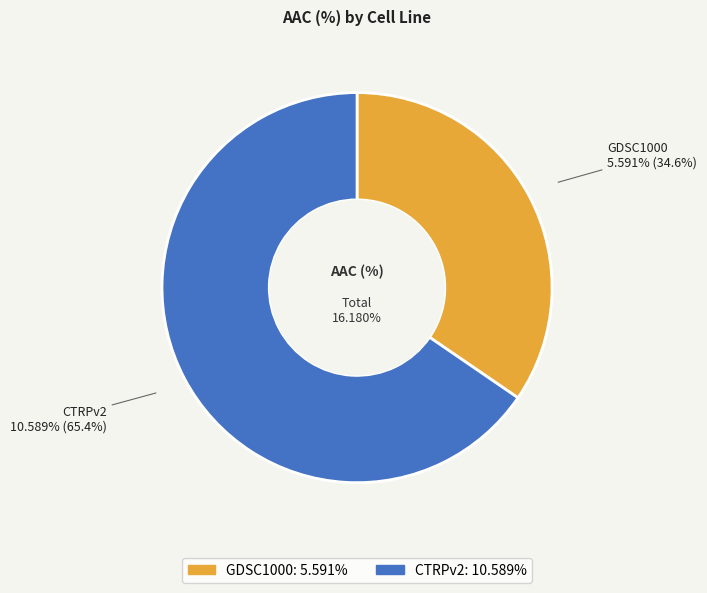

Rank the categories by value from lowest to highest.

GDSC1000, CTRPv2